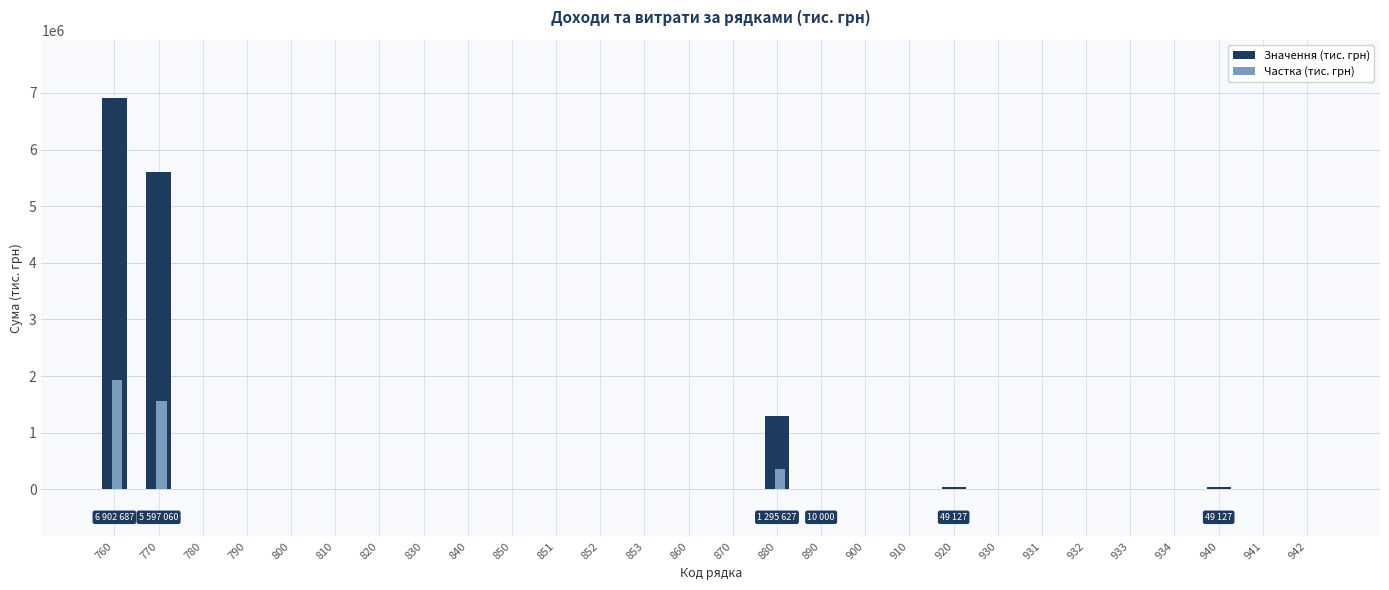

At which category is the sum across all series the highest?

760